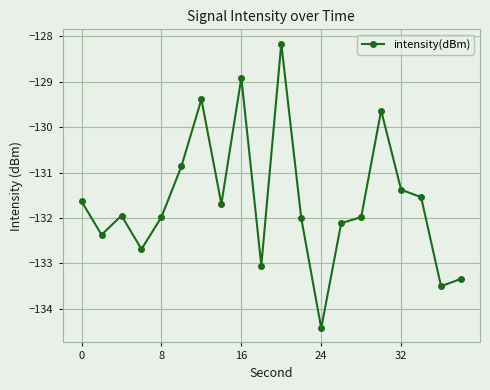

How many lines are shown in the chart?

1